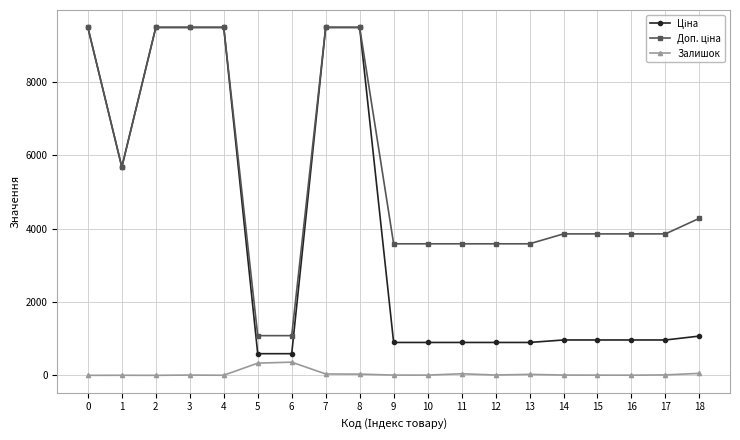

What is the maximum value for Залишок?

359.0